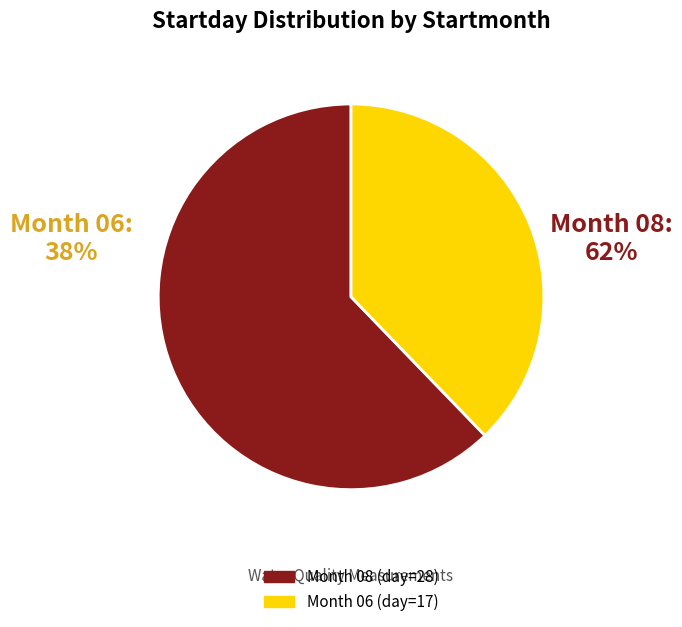

What is the smallest slice in the pie chart?

Month 06